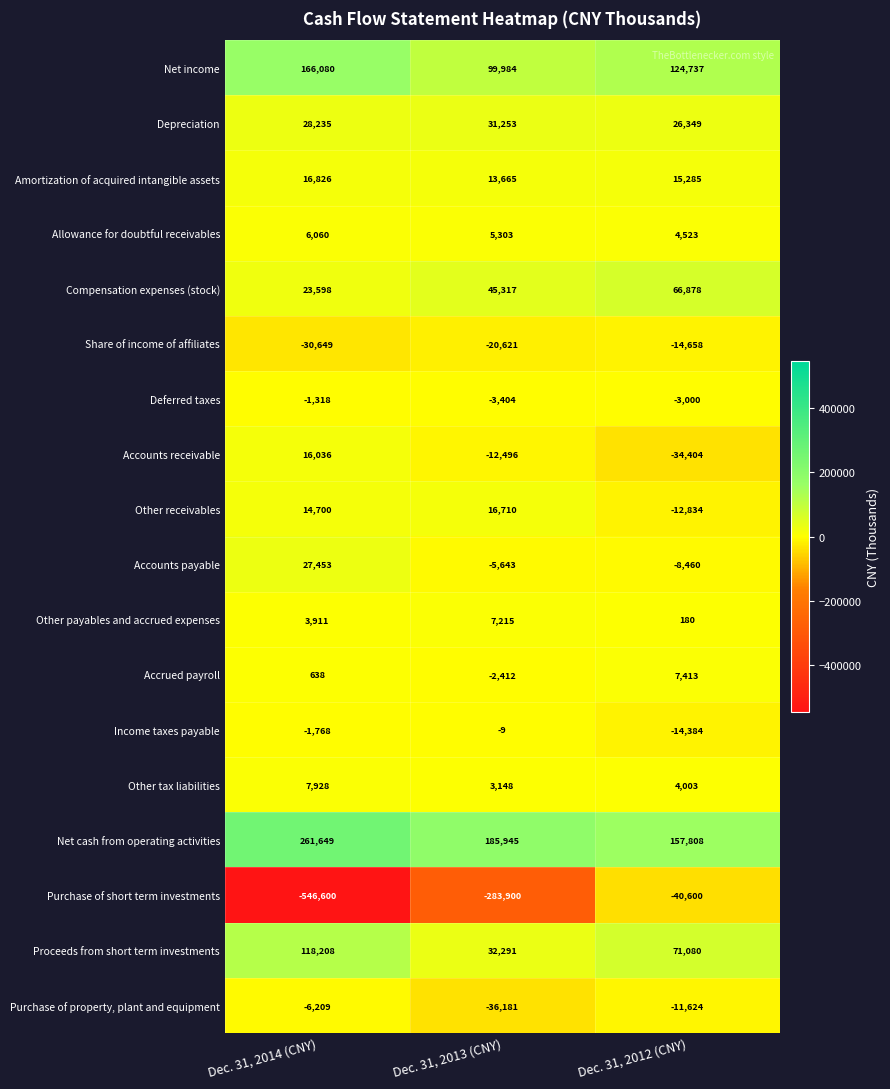

Rank the series by their maximum value, from highest to lowest.

Net cash from operating activities, Net income, Proceeds from short term investments, Compensation expenses (stock), Depreciation, Accounts payable, Amortization of acquired intangible assets, Other receivables, Accounts receivable, Other tax liabilities, Accrued payroll, Other payables and accrued expenses, Allowance for doubtful receivables, Income taxes payable, Deferred taxes, Purchase of property, plant and equipment, Share of income of affiliates, Purchase of short term investments